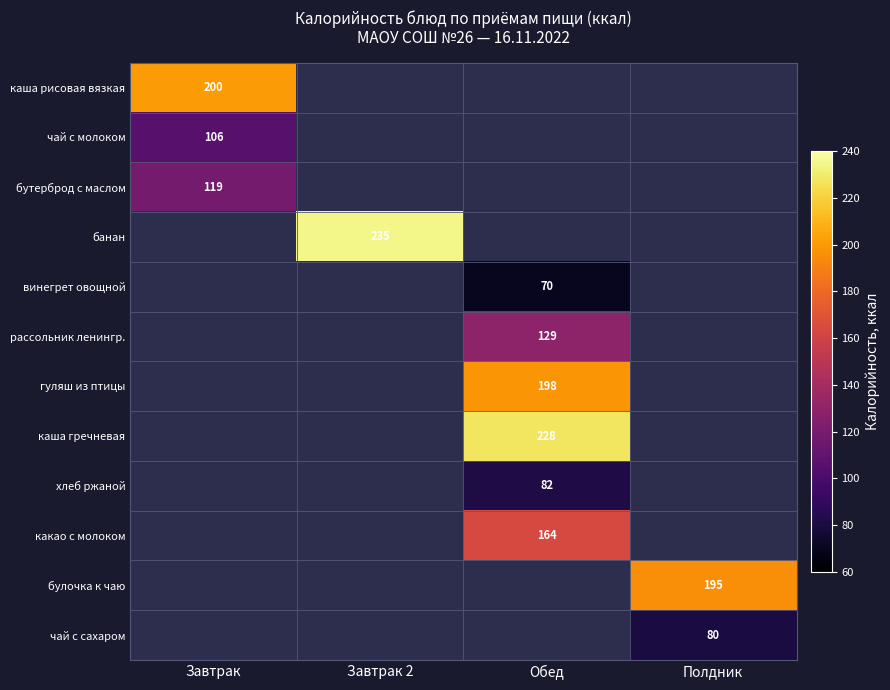

The рассольник ленингр. series shows 170 at Обед. True or false?

False